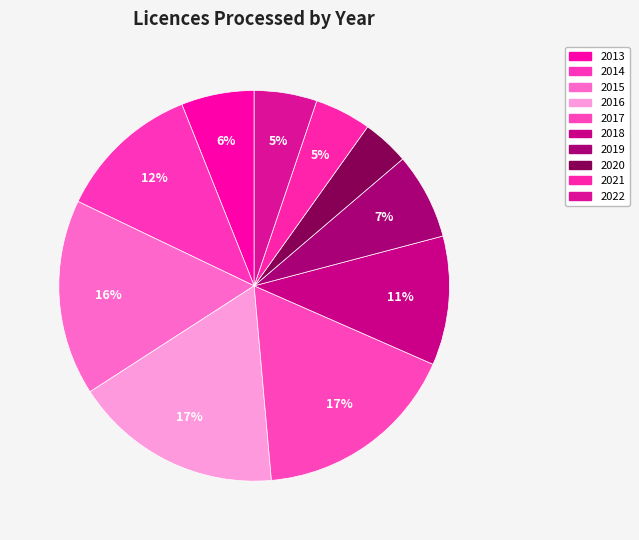

What percentage do 2017 and 2016 together represent?

34.3%